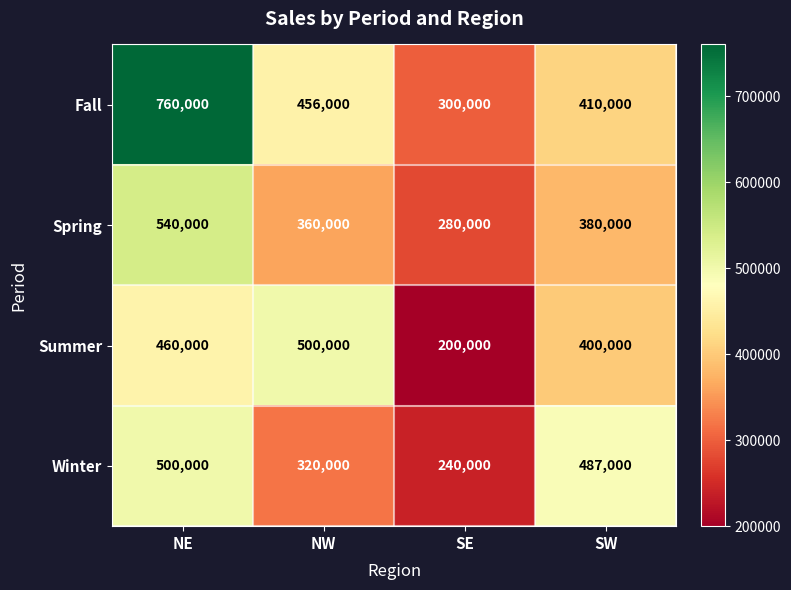

What is the difference between the second highest and second lowest values in the Spring series?

20000